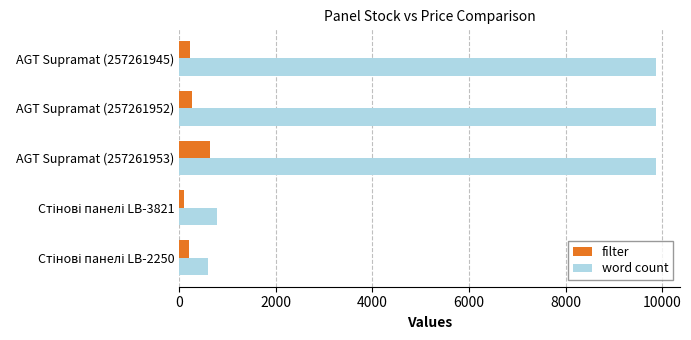

Which series has the largest range (max minus min)?

word count